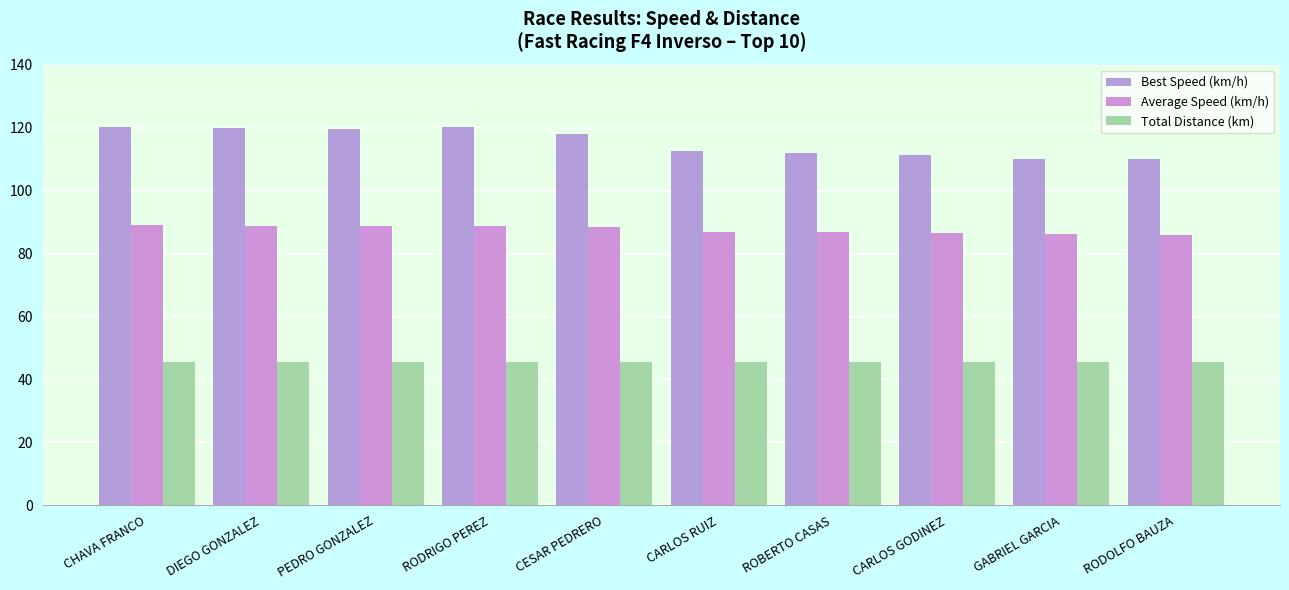

Between CHAVA FRANCO and GABRIEL GARCIA, which is larger?

CHAVA FRANCO